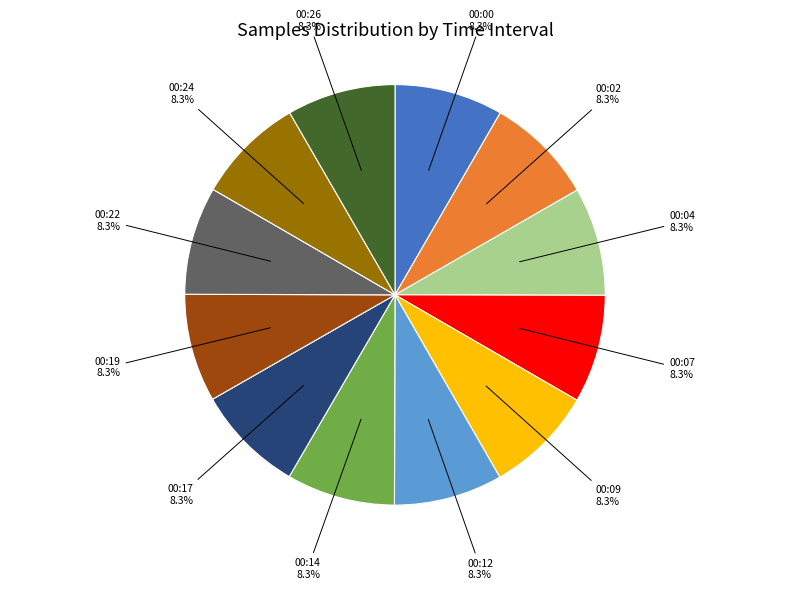

Approximately how many times larger is the value at 00:12 compared to 00:00?

1.0